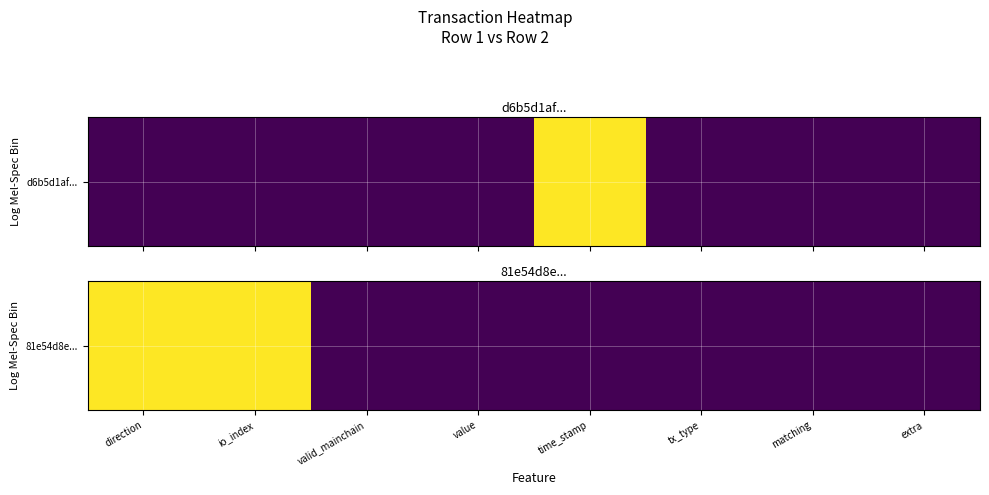

Reading left to right, list all the values displayed in this chart.

direction=1	io_index=1	valid_mainchain=0	value=0	time_stamp=0	tx_type=0	matching=0	extra=0